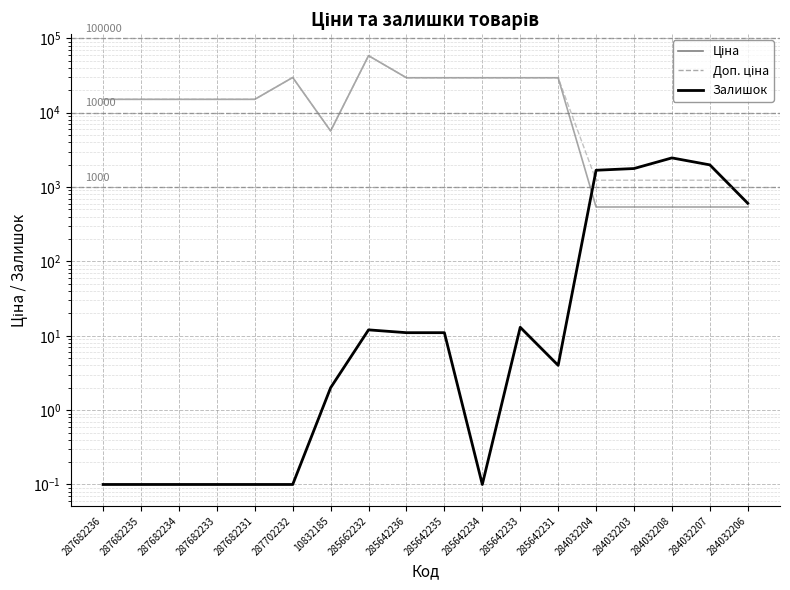

Which category has the highest value in the Доп. ціна series?

285662232